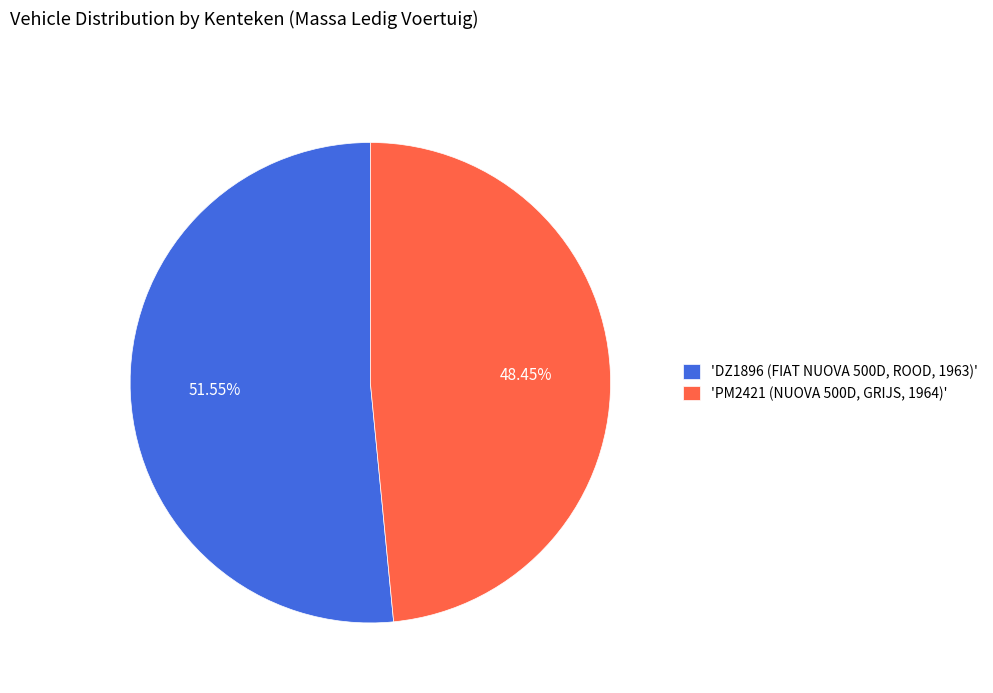

Which has a higher value, 'DZ1896 (FIAT NUOVA 500D, ROOD, 1963)' or 'PM2421 (NUOVA 500D, GRIJS, 1964)'?

'DZ1896 (FIAT NUOVA 500D, ROOD, 1963)'